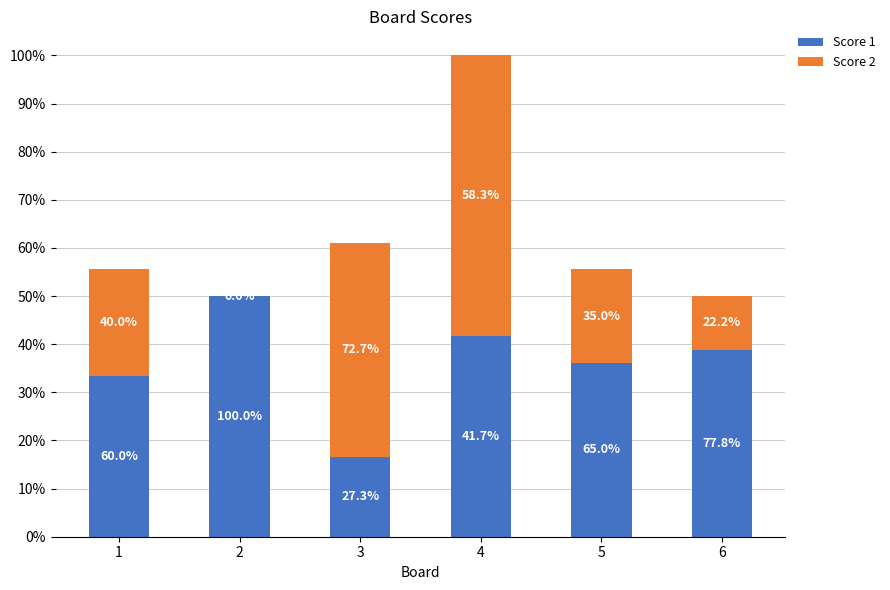

What are all the series names shown in the legend?

Score 1, Score 2